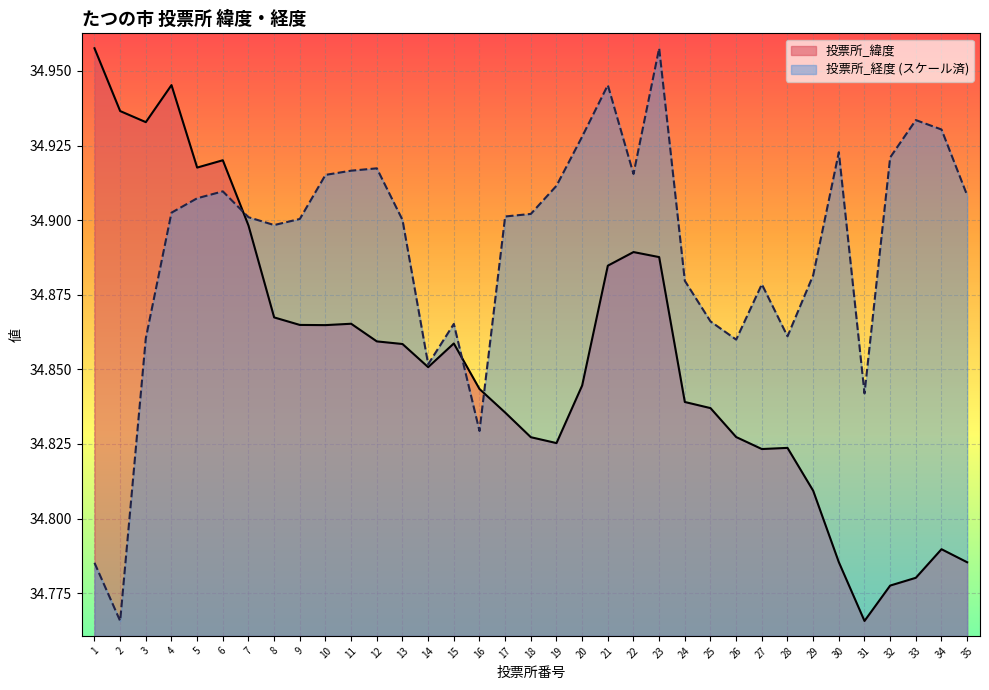

At which label is 投票所_経度 closest to 34?

2